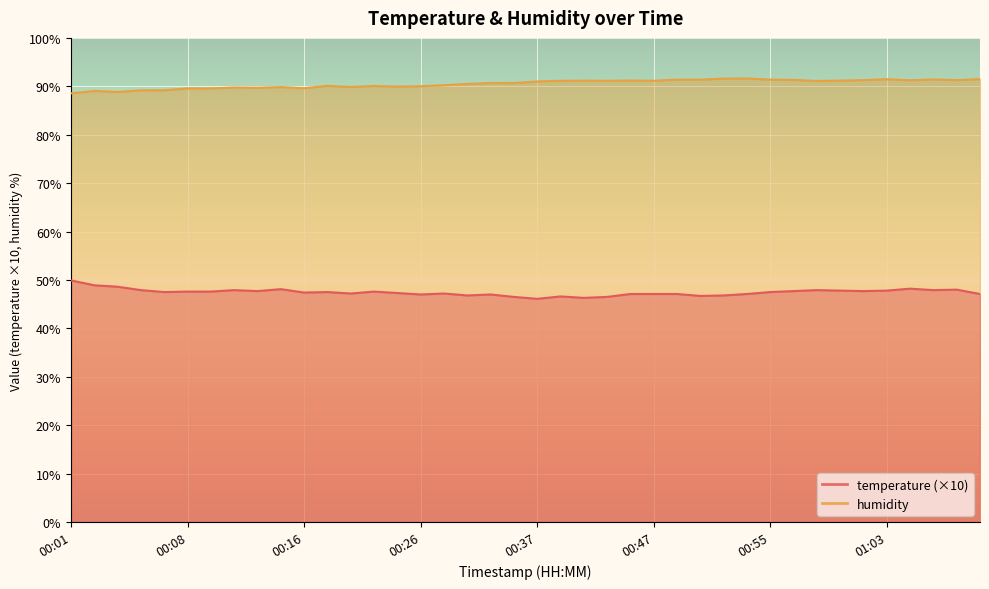

Which series changed the most between 00:32 and 00:50?

humidity